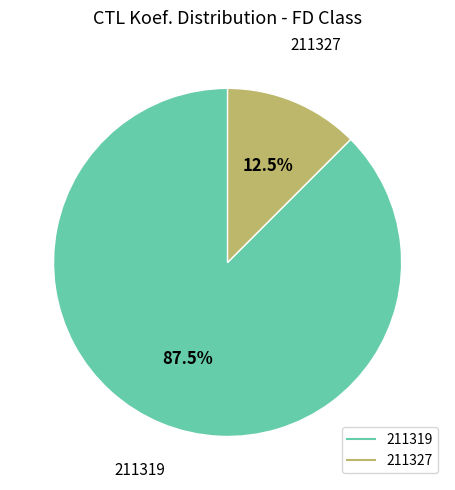

Which slice is the smallest?

211327